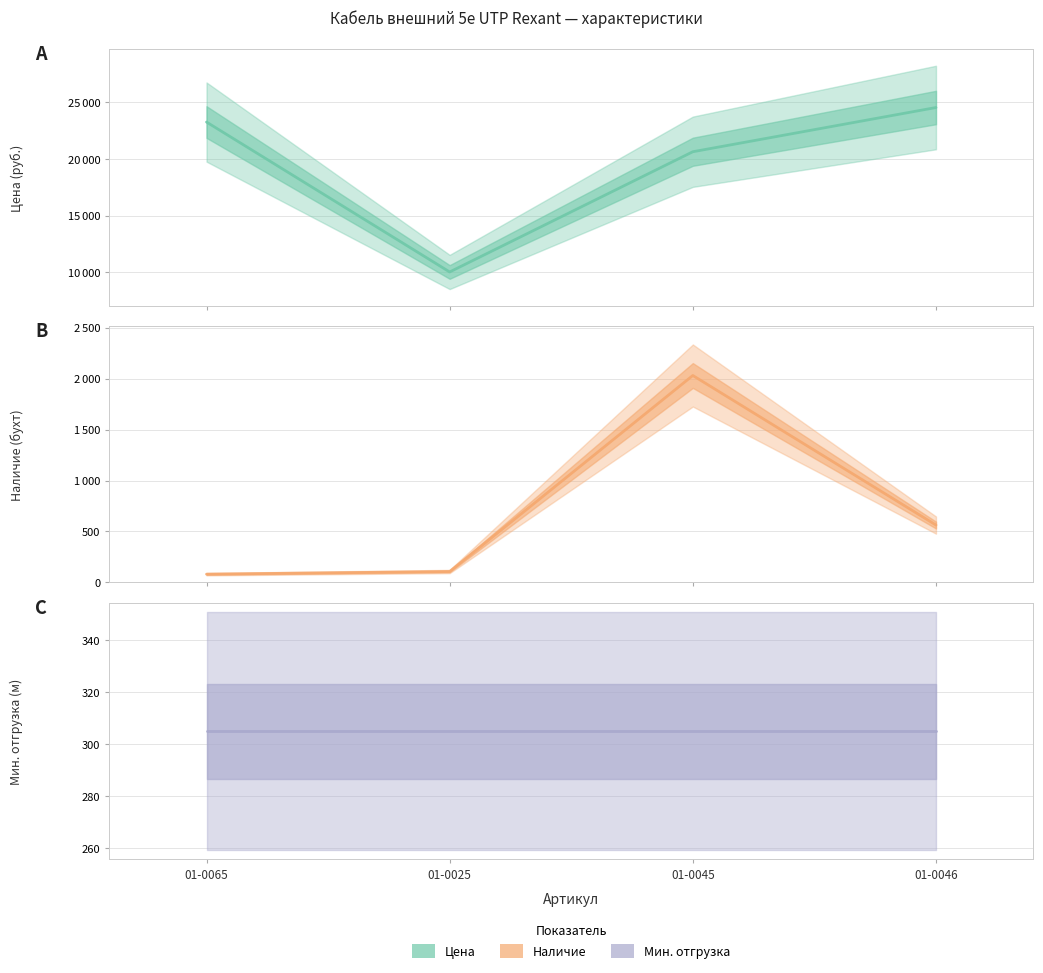

Which category has the lowest value in the Наличие series?

01-0065